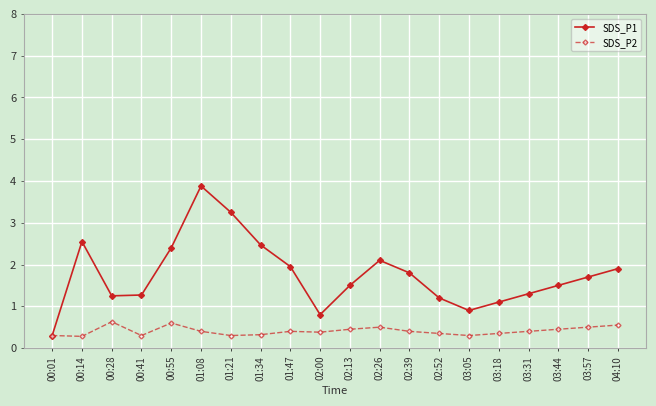

The value of SDS_P1 at 01:08 is 2.3. True or false?

False